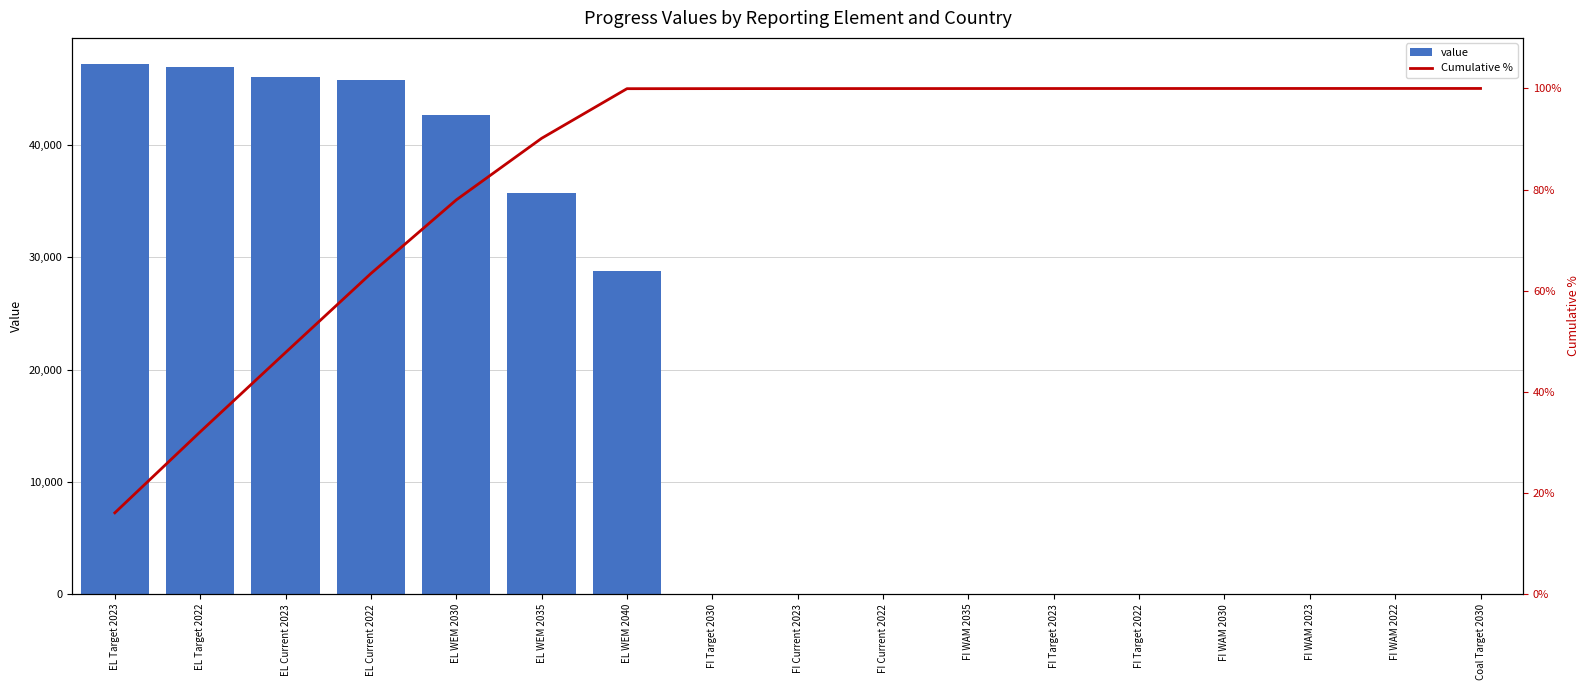

Rank the categories by value value from highest to lowest.

EL Target 2023, EL Target 2022, EL Current 2023, EL Current 2022, EL WEM 2030, EL WEM 2035, EL WEM 2040, FI Target 2030, FI Current 2023, FI Current 2022, FI WAM 2035, FI Target 2023, FI Target 2022, FI WAM 2030, FI WAM 2023, FI WAM 2022, Coal Target 2030